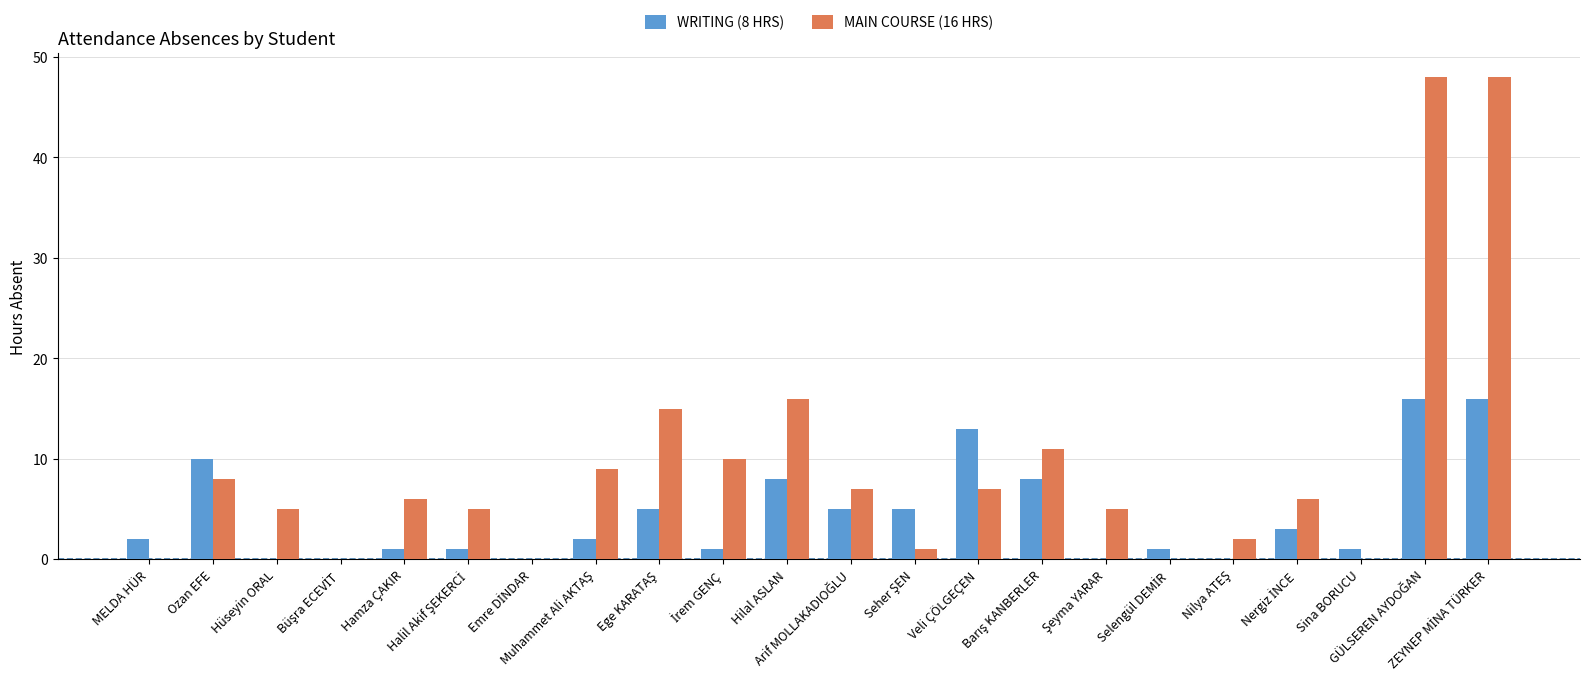

What is the label of the 10th bar from the left?

İrem GENÇ